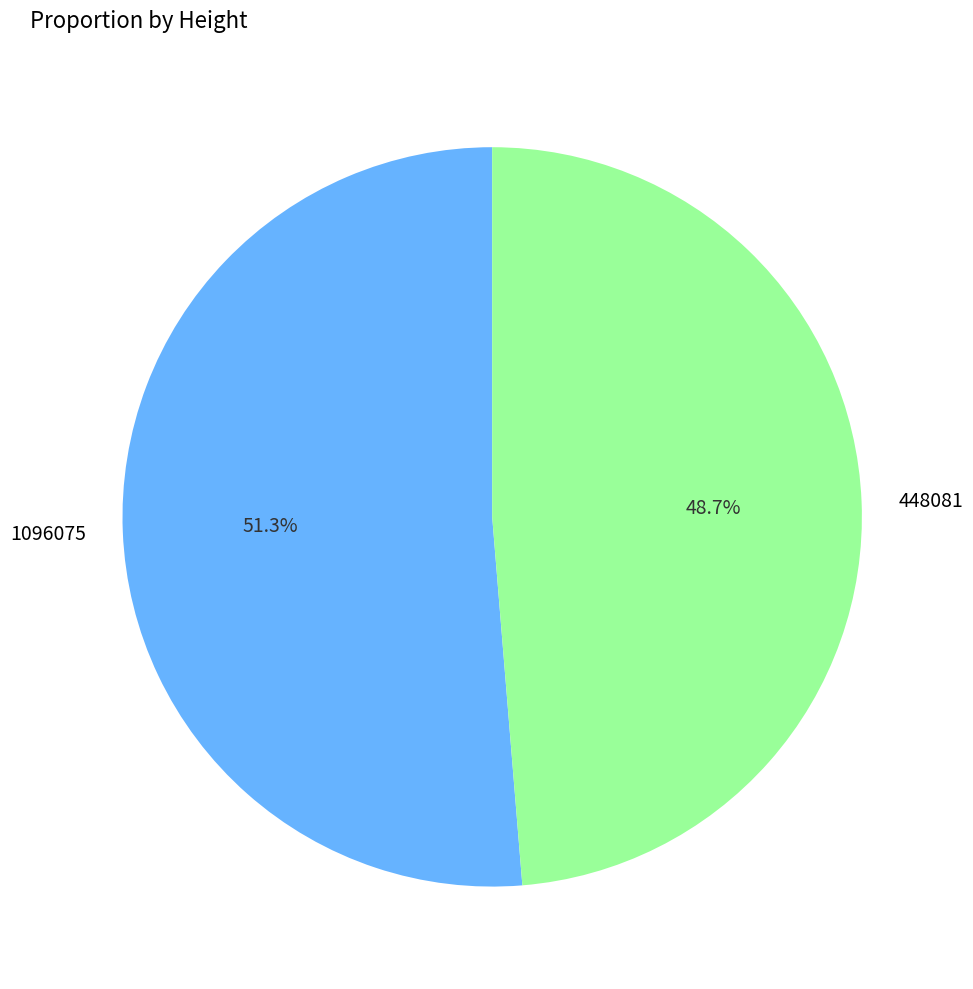

To the nearest percent, what percentage of the pie is 448081?

49%